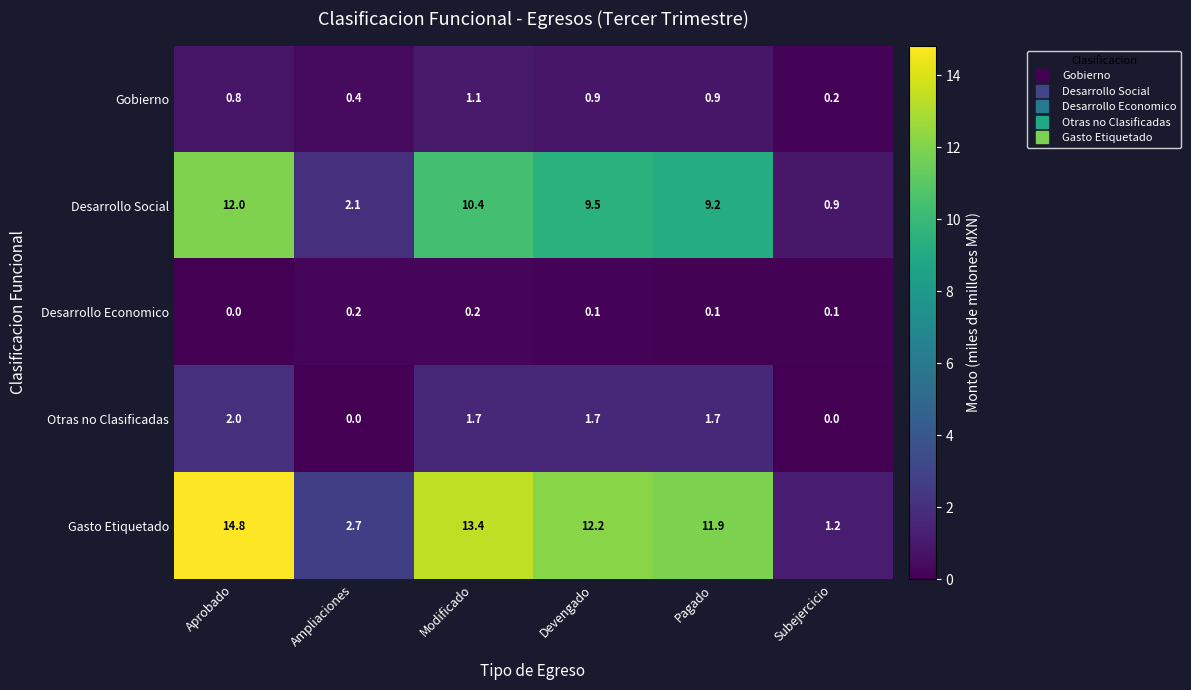

How many data points does each series have?

6